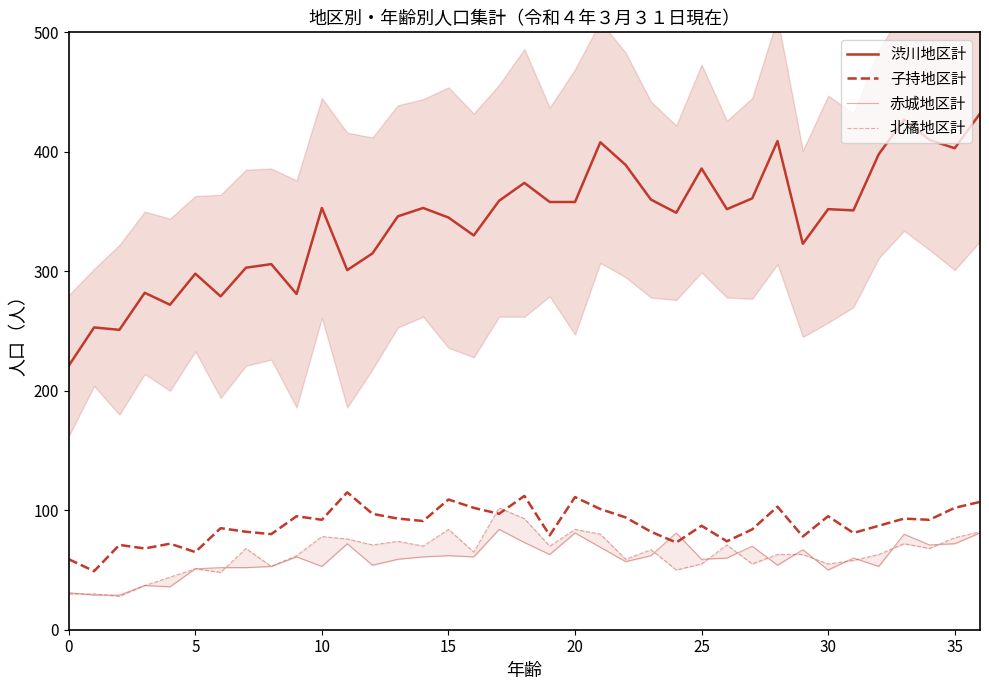

What is the value of the 渋川地区計 point at the 17th from the left?

330